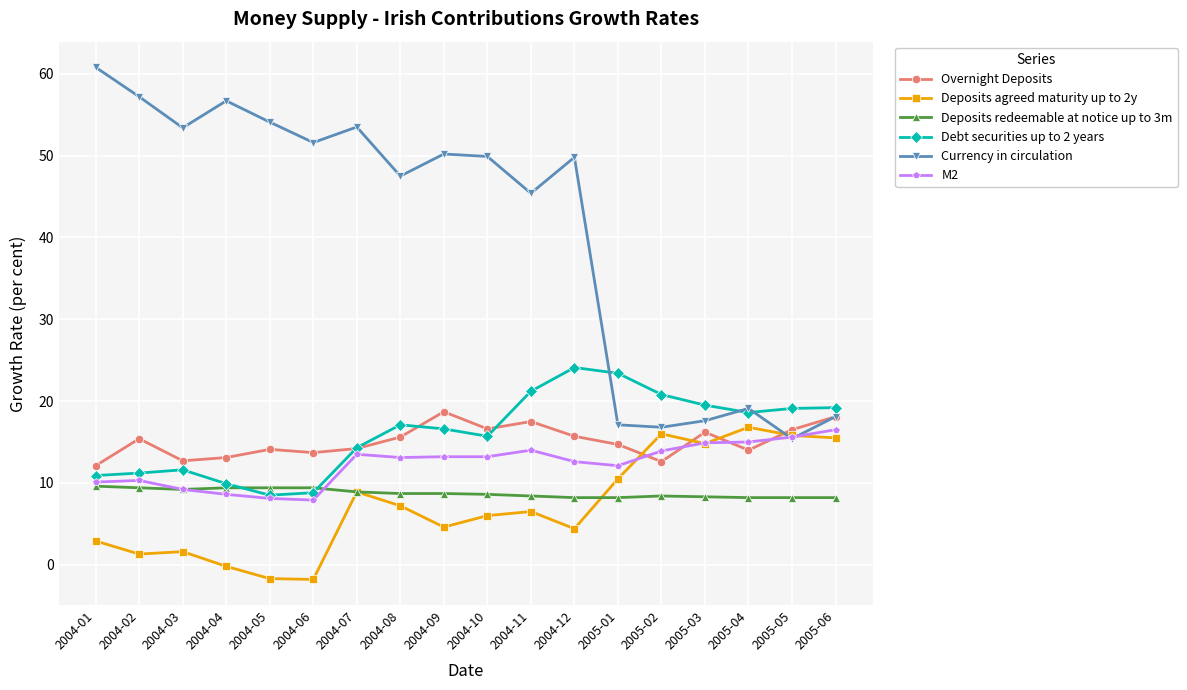

Is this an area chart (filled region under the line)?

No